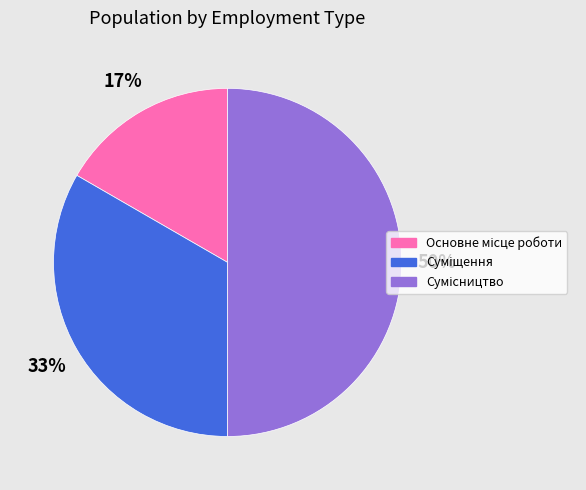

To the nearest percent, what is the average slice percentage?

33%